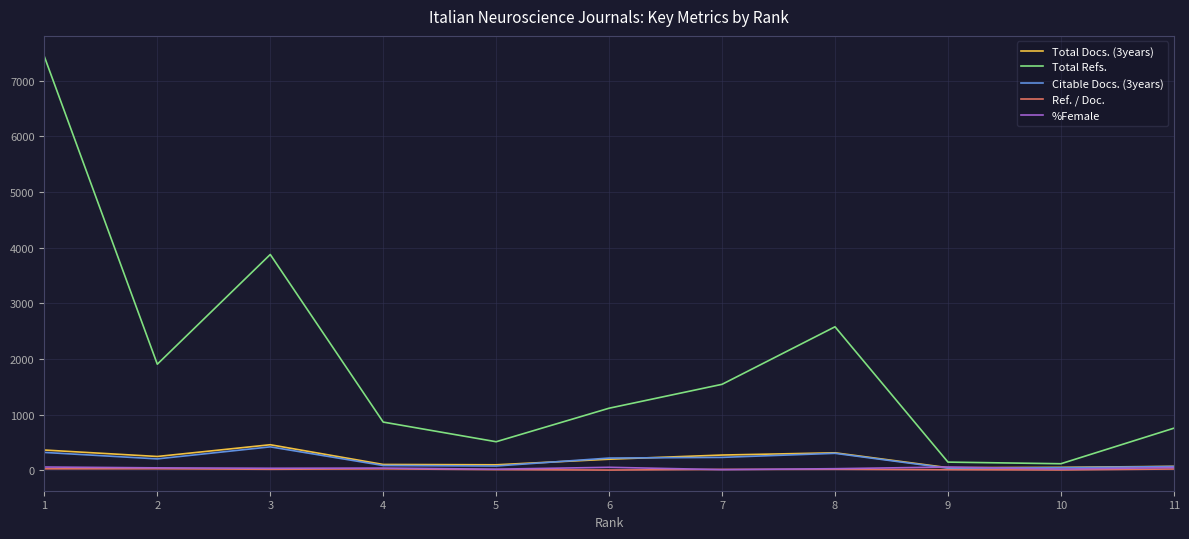

How many values in the Total Docs. (3years) series are below 200?

5